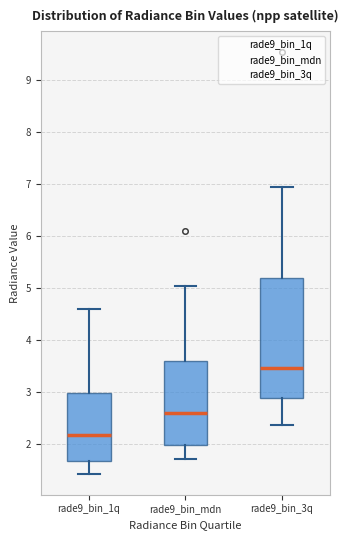

Comparing the boxes themselves (not the whiskers), which one is the tallest?

rade9_bin_3q